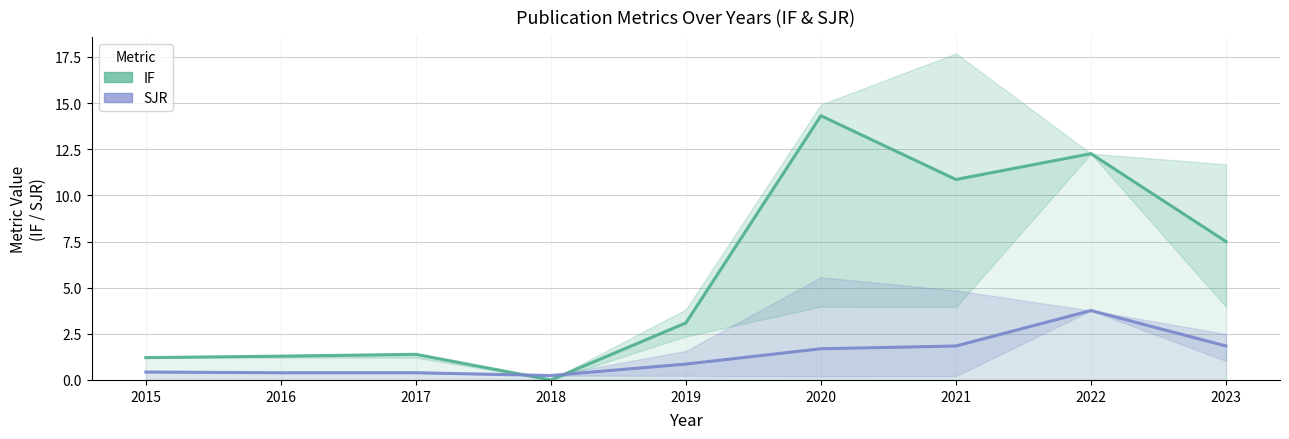

Rank the series by their maximum value, from highest to lowest.

IF, SJR